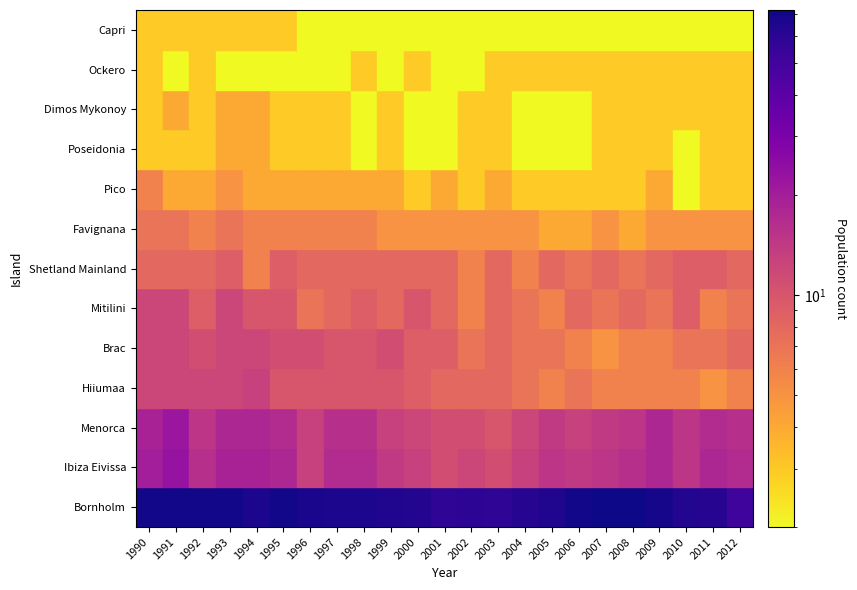

What is the difference between the maximum and minimum values in the Hiiumaa series?

8